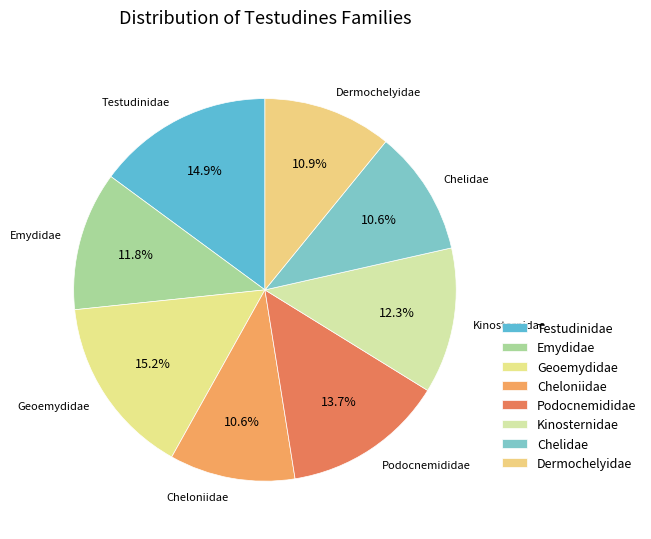

To the nearest percent, what is the difference between the Dermochelyidae and Emydidae slice percentages?

1%